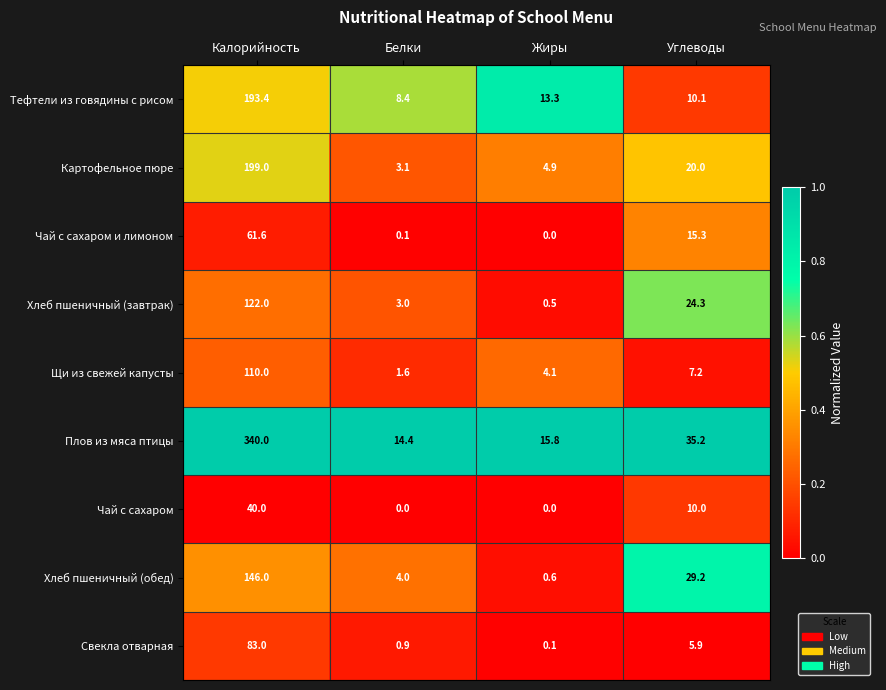

How many values in Чай с сахаром и лимоном are above zero?

3